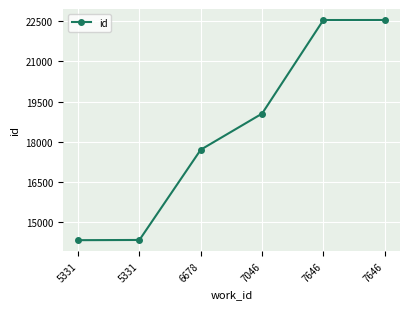

Count the number of data series in this chart.

1